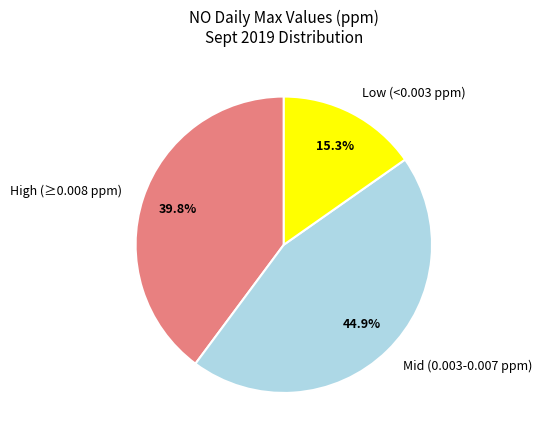

What is the ratio of the value at Low (<0.003 ppm) to the value at Mid (0.003-0.007 ppm)?

0.3